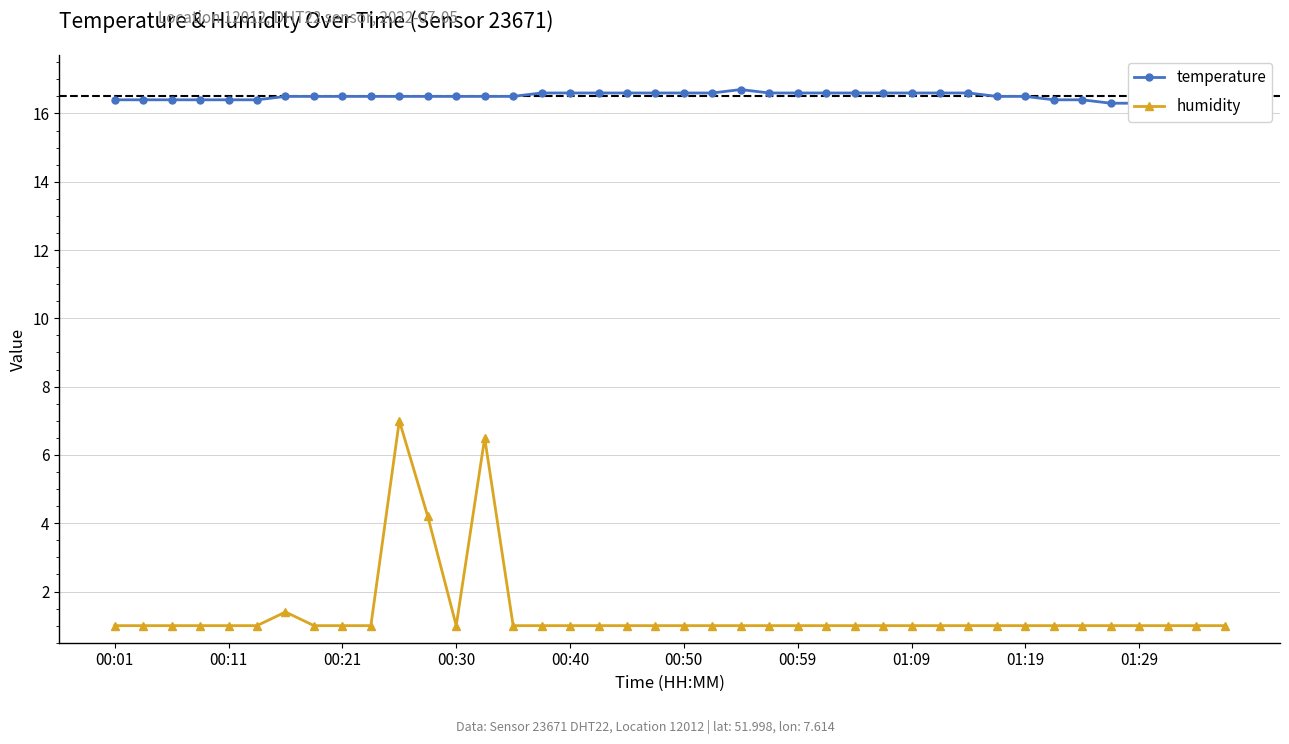

What is the minimum value for humidity?

1.0